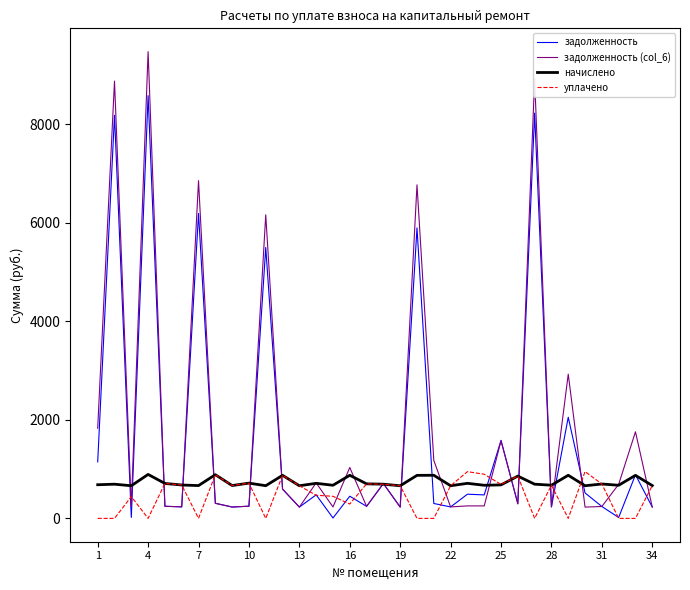

What is the maximum value for задолженность (col_6)?

9477.3